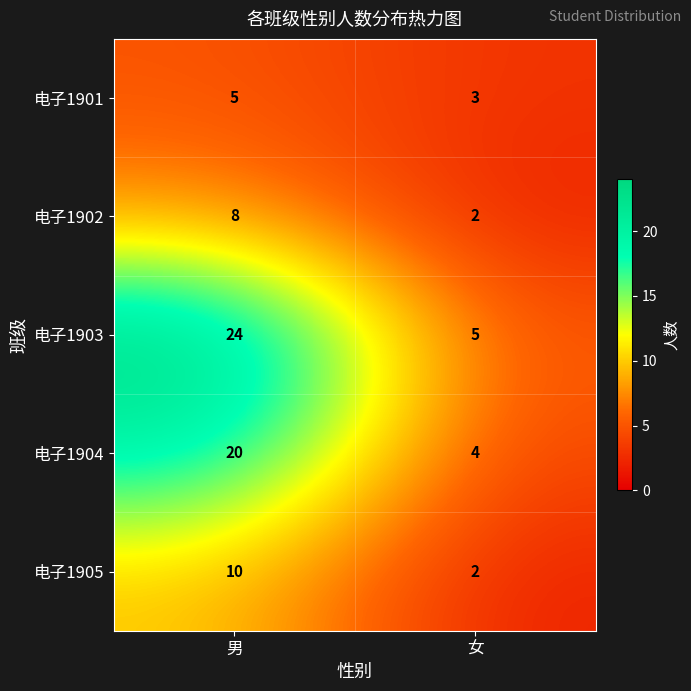

What is the difference between the 电子1905 values at 男 and 女?

8